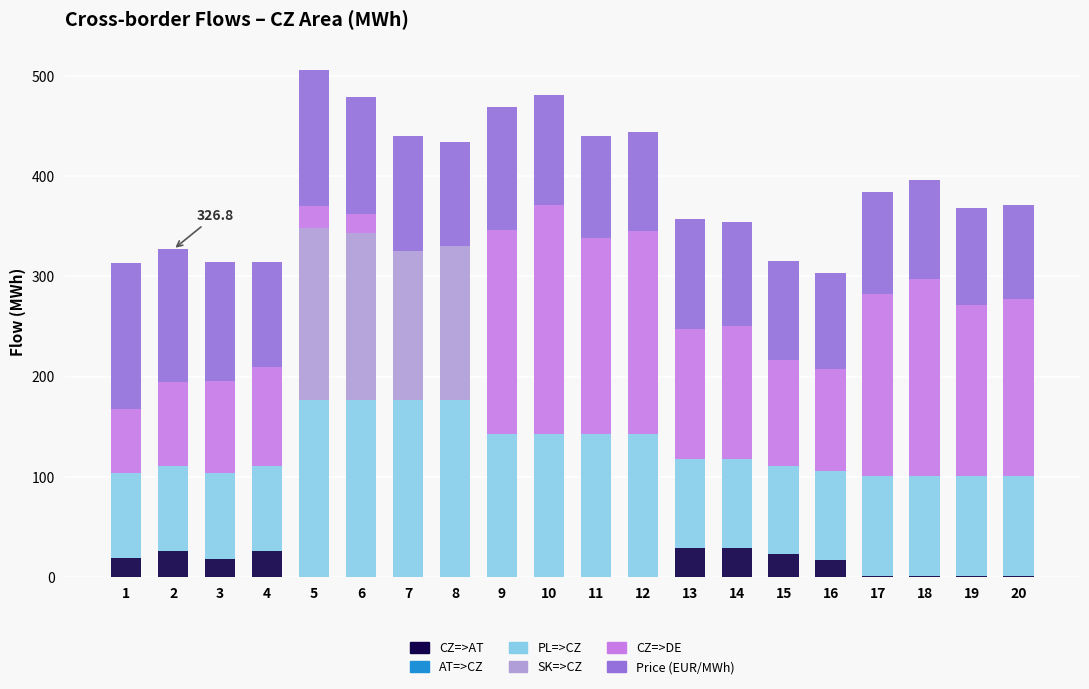

What is the total value across all series at 1?

313.3